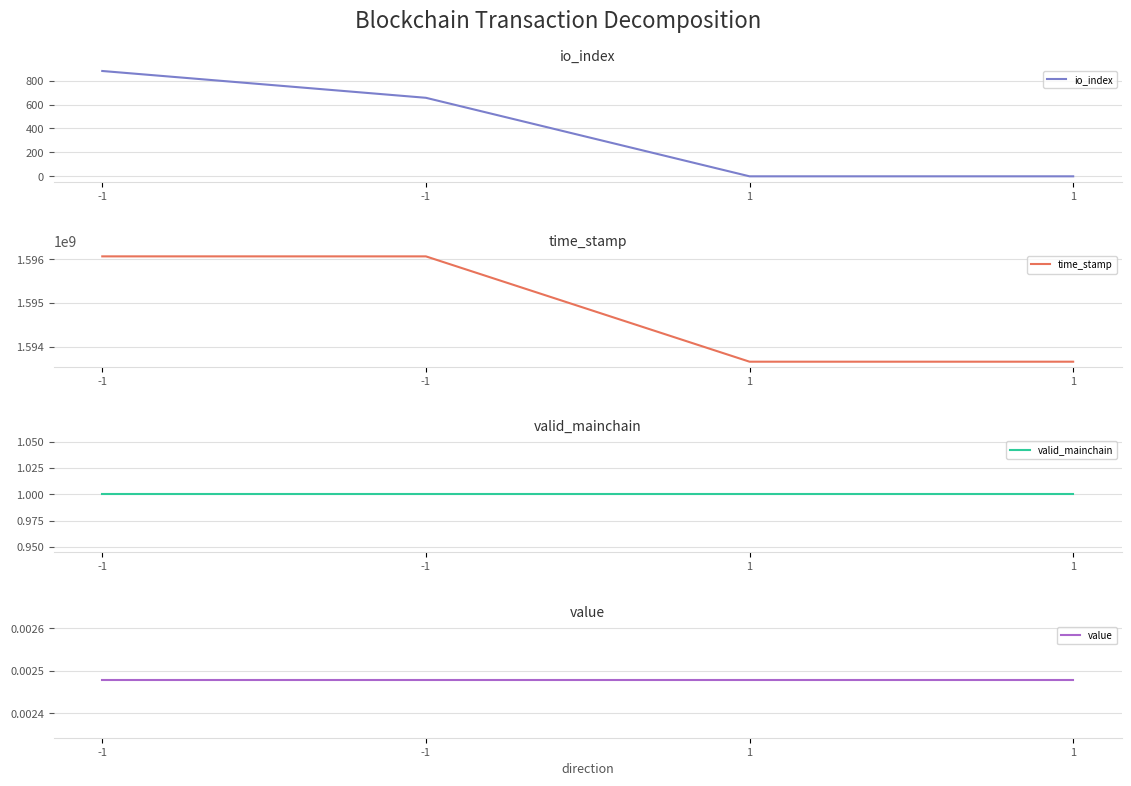

Reading right to left, what are all the values shown in this chart?

io_index: 1=0.0	1=0.0	-1=656.0	-1=880.0
time_stamp: 1=1593662239.0	1=1593662239.0	-1=1596065136.0	-1=1596065358.0
valid_mainchain: 1=1.0	1=1.0	-1=1.0	-1=1.0
value: 1=0.0	1=0.0	-1=0.0	-1=0.0